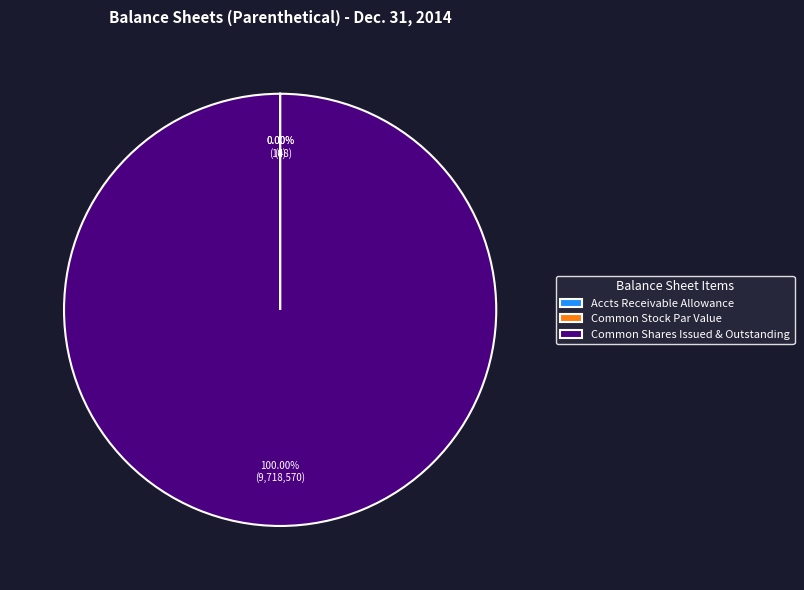

The Common stock, par value slice represents 8% of the pie. True or false?

False